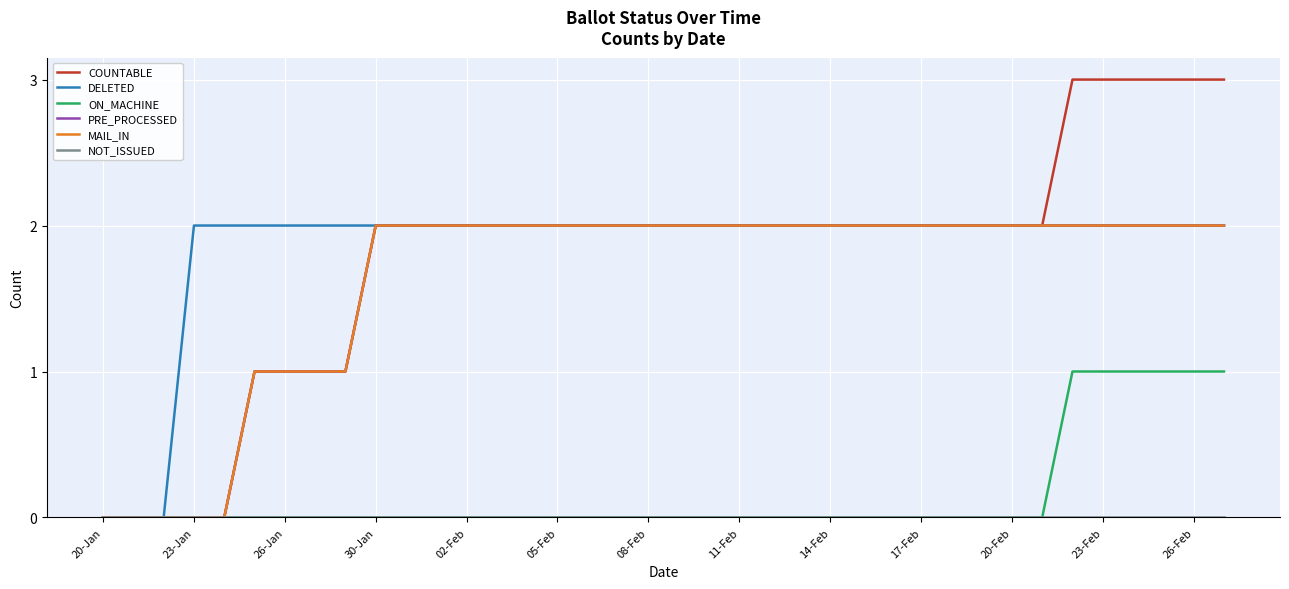

Does the chart have visible grid lines?

Yes